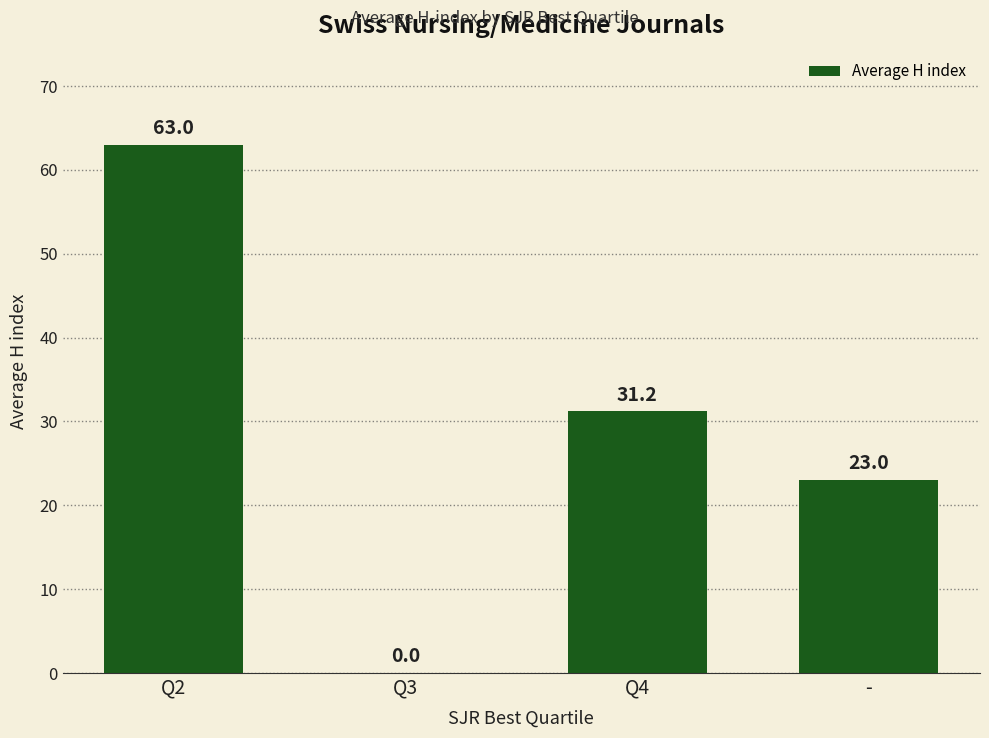

True or false: the data shows 0.0 at Q3.

True